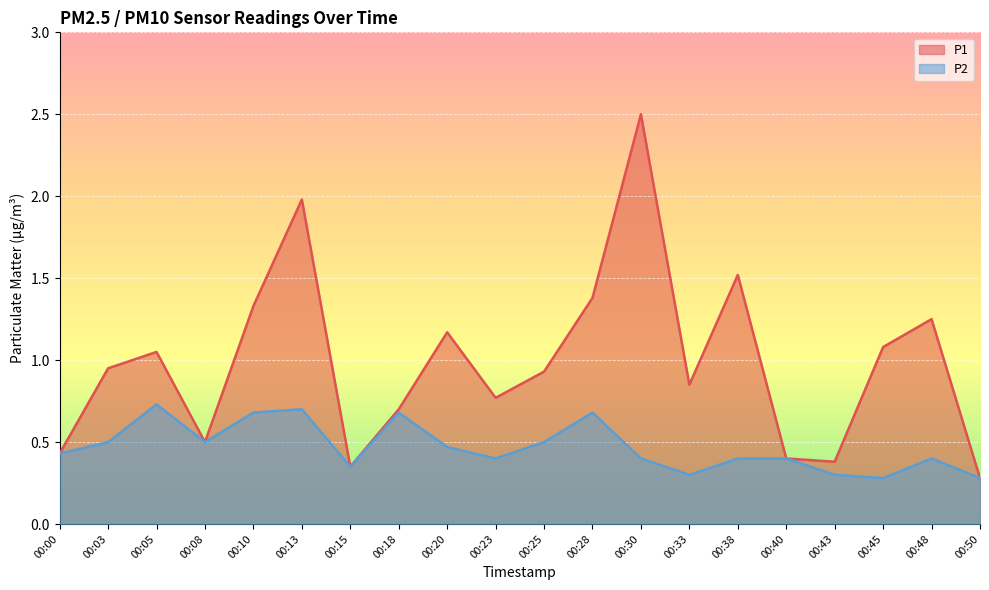

Does the chart display data point markers on the line(s)?

No